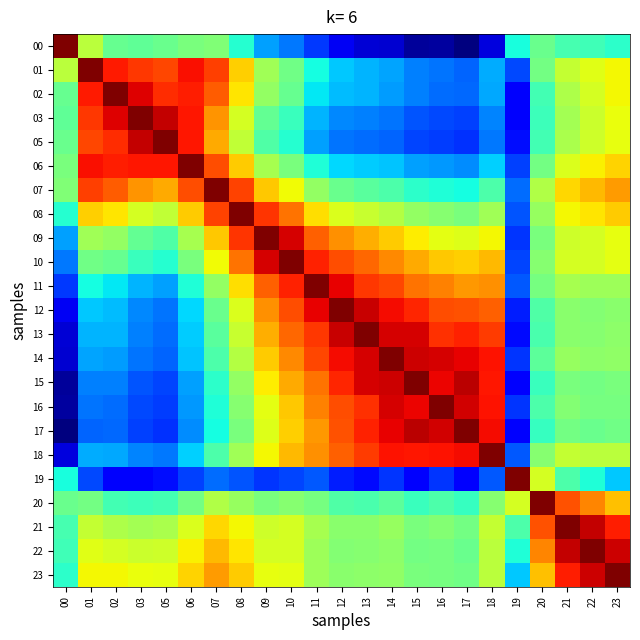

At which category is the sum across all series the highest?

10